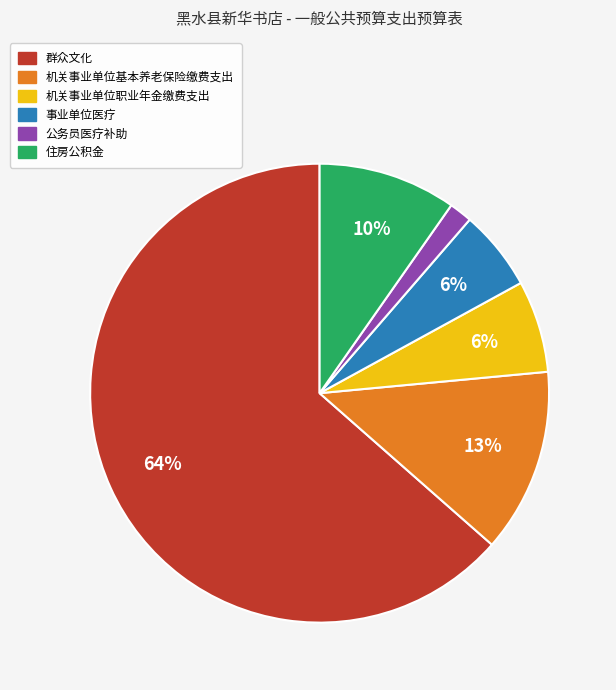

To the nearest percent, what portion does 机关事业单位职业年金缴费支出 represent?

6%